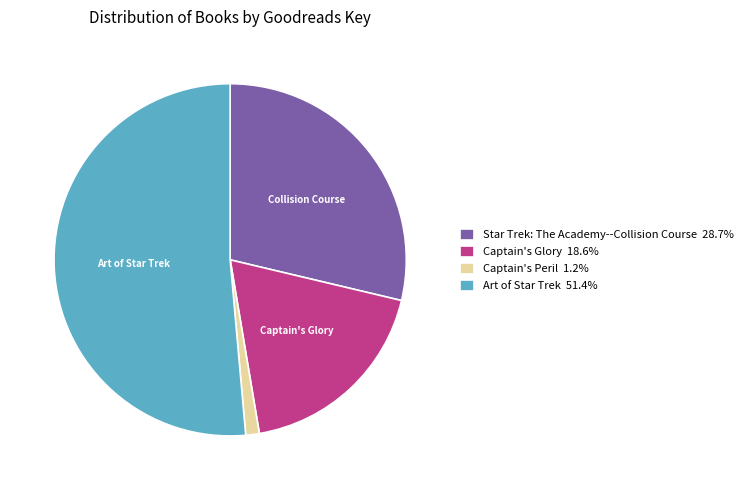

What is the largest slice in the pie chart?

Art of Star Trek